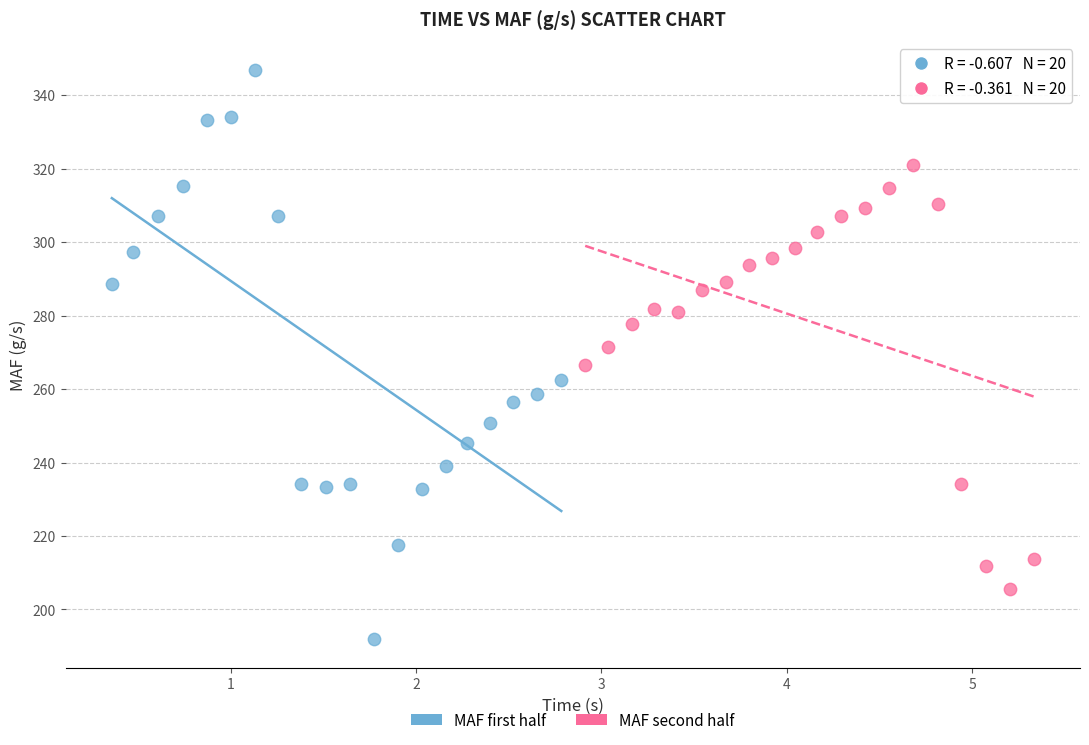

Which series contains the highest Y value?

MAF first half